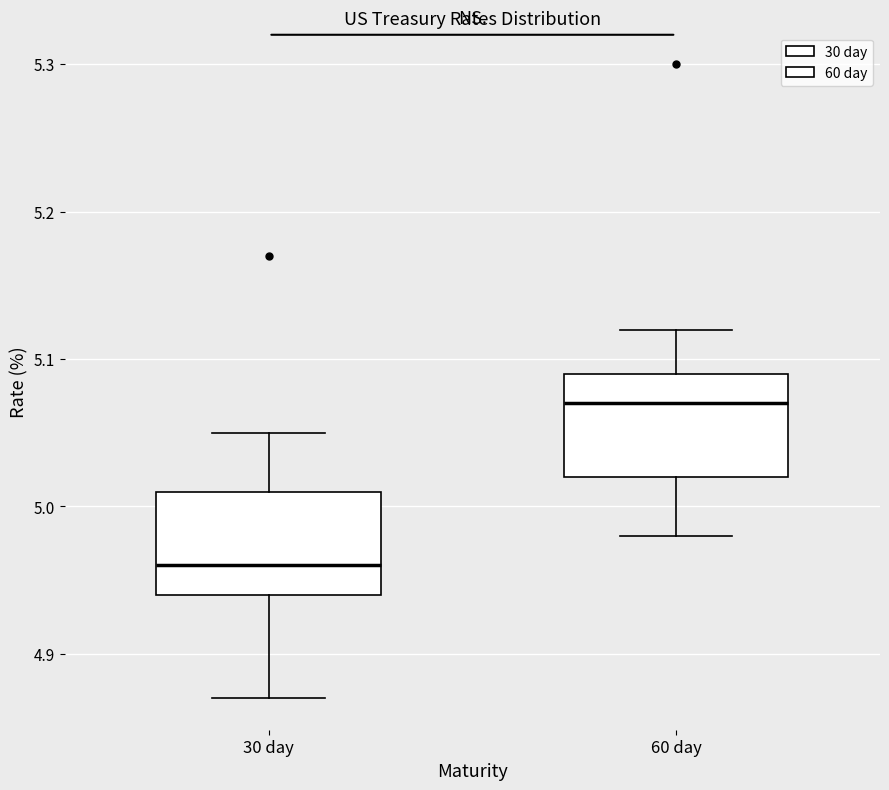

Where is the upper edge of the box for 30 day on the y-axis? The values are not printed on the chart, so give them approximately, as read against the axis.

5.01